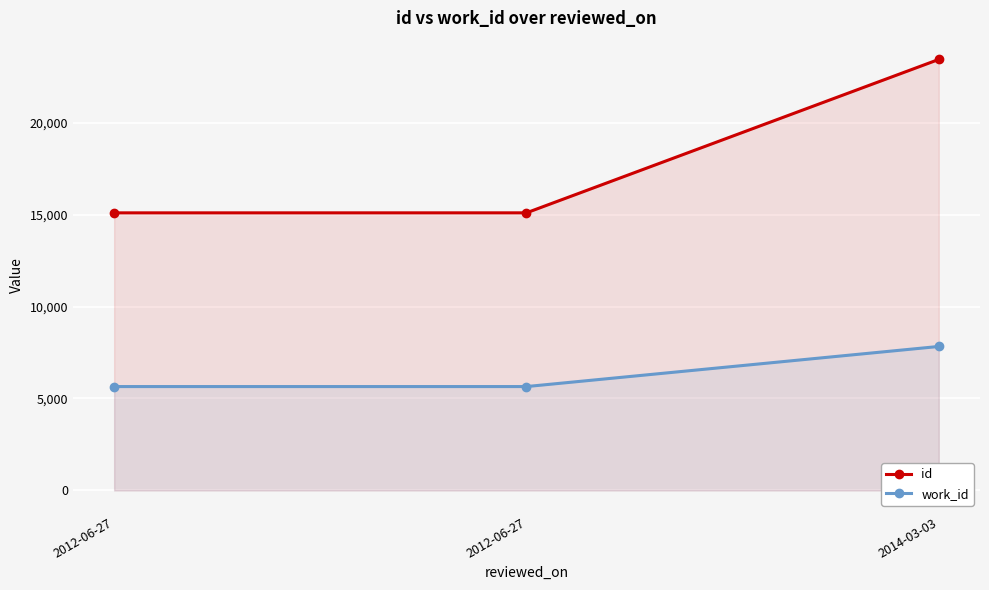

Count the number of categories in the chart.

3